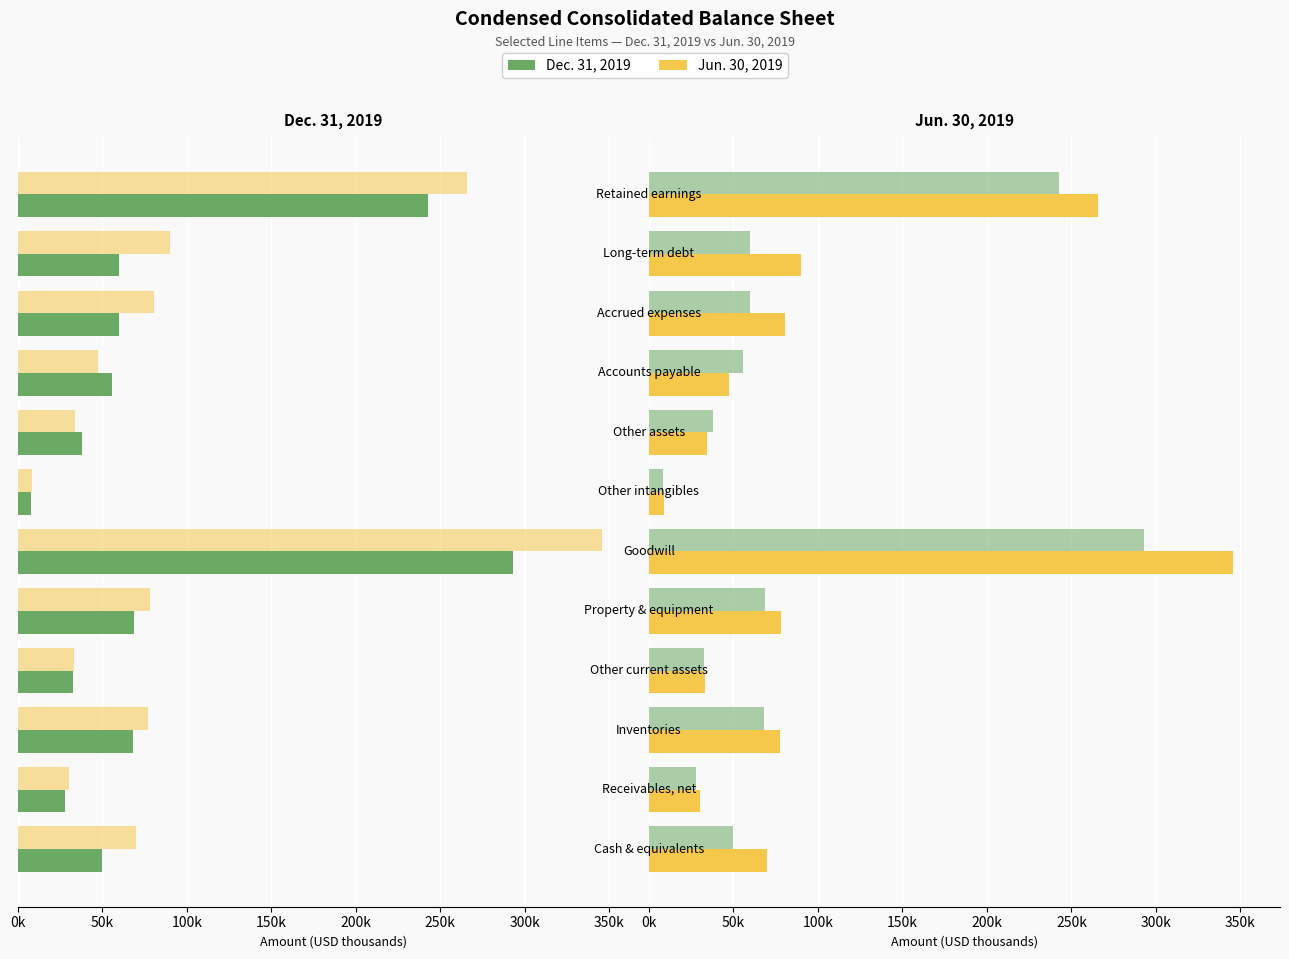

What position from the right is Retained earnings?

1